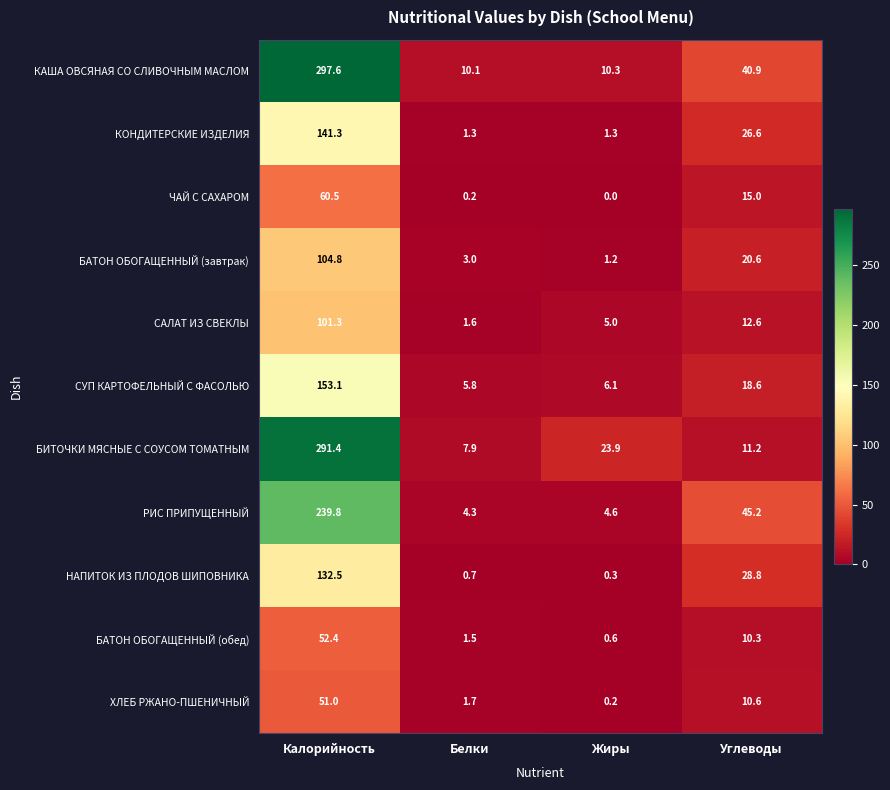

True or false: СУП КАРТОФЕЛЬНЫЙ С ФАСОЛЬЮ has a value of 3.0 at Белки.

False